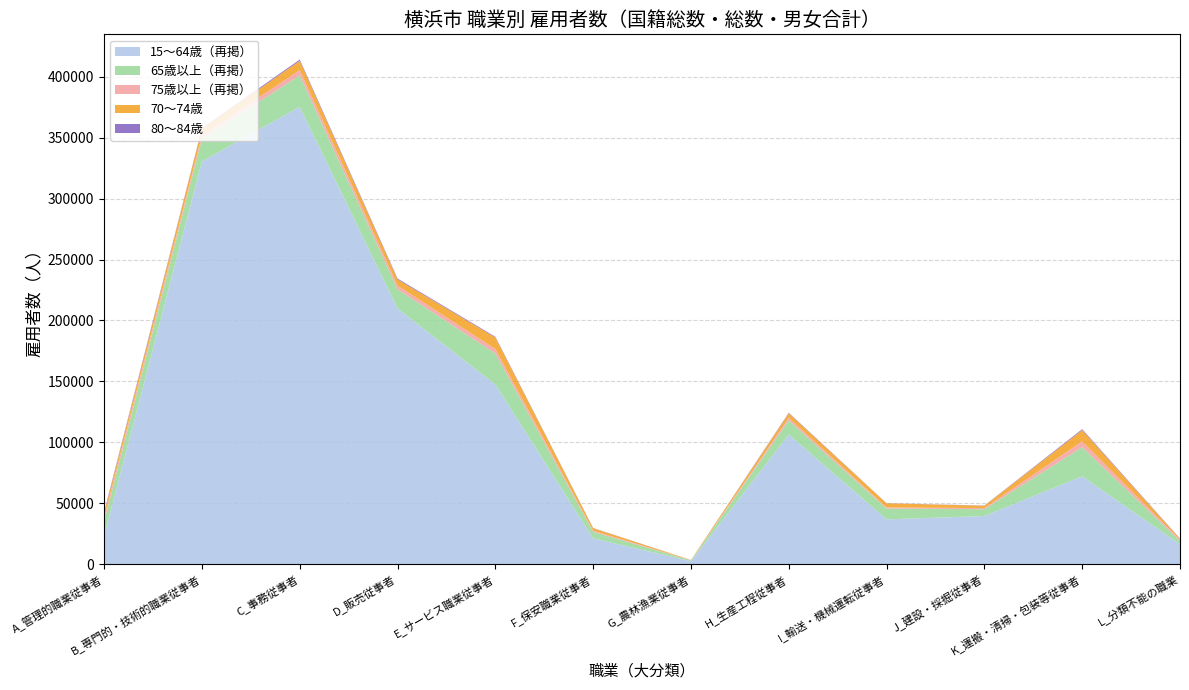

Reading left to right, extract all data points from this chart.

15～64歳（再掲）: A_管理的職業従事者=23176	B_専門的・技術的職業従事者=330493	C_事務従事者=375340	D_販売従事者=209855	E_サービス職業従事者=147409	F_保安職業従事者=21134	G_農林漁業従事者=2337	H_生産工程従事者=106342	I_輸送・機械運転従事者=36742	J_建設・採掘従事者=39481	K_運搬・清掃・包装等従事者=72059	L_分類不能の職業=16361
総数: A_管理的職業従事者=34613	B_専門的・技術的職業従事者=349103	C_事務従事者=401123	D_販売従事者=225551	E_サービス職業従事者=172943	F_保安職業従事者=26486	G_農林漁業従事者=3008	H_生産工程従事者=117937	I_輸送・機械運転従事者=45589	J_建設・採掘従事者=45099	K_運搬・清掃・包装等従事者=96002	L_分類不能の職業=18973
75歳以上（再掲）: A_管理的職業従事者=3522	B_専門的・技術的職業従事者=2566	C_事務従事者=4342	D_販売従事者=2974	E_サービス職業従事者=3555	F_保安職業従事者=949	G_農林漁業従事者=161	H_生産工程従事者=2065	I_輸送・機械運転従事者=897	J_建設・採掘従事者=865	K_運搬・清掃・包装等従事者=4729	L_分類不能の職業=924
65歳以上（再掲）: A_管理的職業従事者=11437	B_専門的・技術的職業従事者=18610	C_事務従事者=25783	D_販売従事者=15696	E_サービス職業従事者=25534	F_保安職業従事者=5352	G_農林漁業従事者=671	H_生産工程従事者=11595	I_輸送・機械運転従事者=8847	J_建設・採掘従事者=5618	K_運搬・清掃・包装等従事者=23943	L_分類不能の職業=2612
70～74歳: A_管理的職業従事者=3702	B_専門的・技術的職業従事者=5536	C_事務従事者=7687	D_販売従事者=5153	E_サービス職業従事者=9570	F_保安職業従事者=2058	G_農林漁業従事者=216	H_生産工程従事者=3754	I_輸送・機械運転従事者=3416	J_建設・採掘従事者=1949	K_運搬・清掃・包装等従事者=9281	L_分類不能の職業=811
80～84歳: A_管理的職業従事者=965	B_専門的・技術的職業従事者=588	C_事務従事者=961	D_販売従事者=708	E_サービス職業従事者=549	F_保安職業従事者=155	G_農林漁業従事者=30	H_生産工程従事者=448	I_輸送・機械運転従事者=88	J_建設・採掘従事者=164	K_運搬・清掃・包装等従事者=746	L_分類不能の職業=269